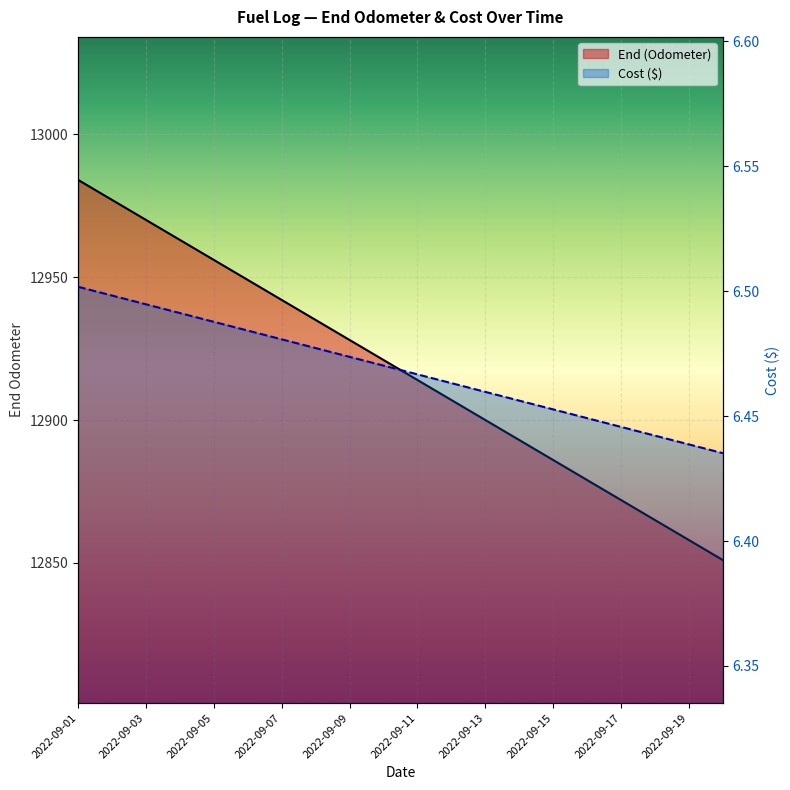

What are all the series names shown in the legend?

End (Odometer), Cost ($)